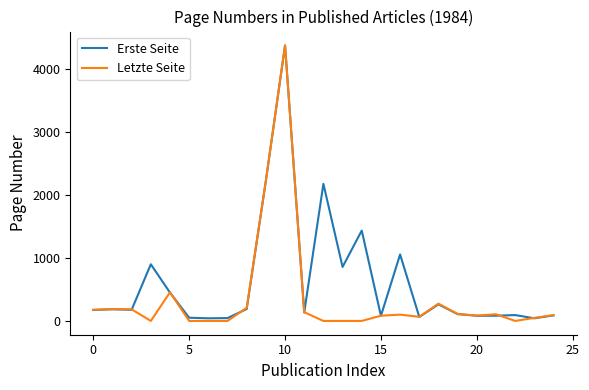

How many categories are shown in the chart?

25